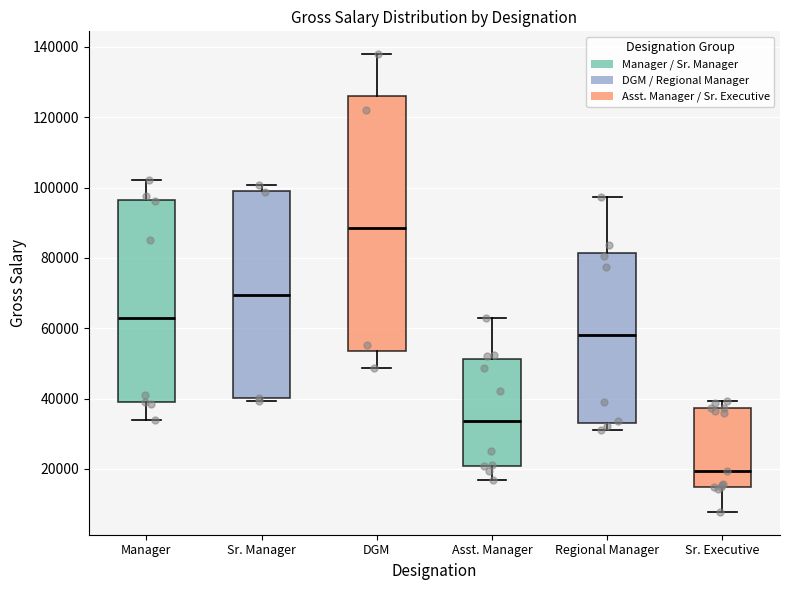

Where is the upper edge of the box for Sr. Manager on the y-axis? The values are not printed on the chart, so give them approximately, as read against the axis.

100000